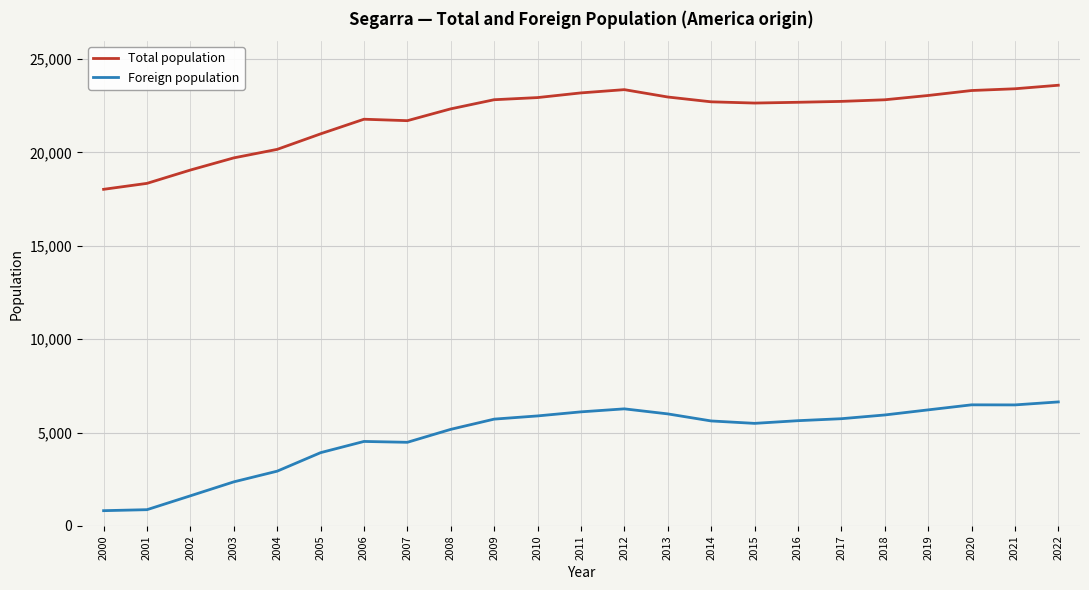

True or false: Foreign population has a value of 6482 at 2020.

True